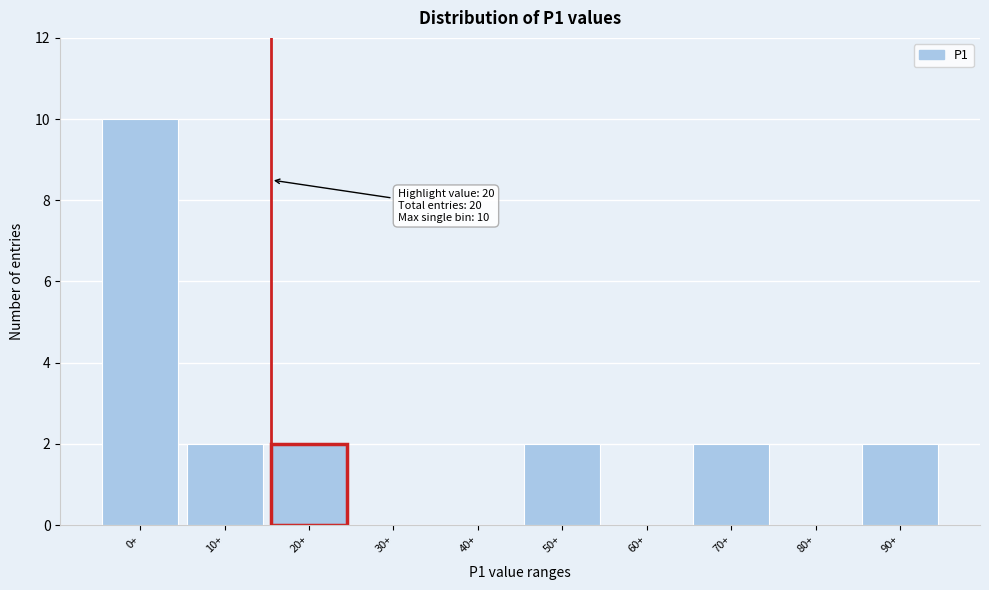

Reading left to right, transcribe all the data shown in this chart.

0+=10	10+=2	20+=2	30+=0	40+=0	50+=2	60+=0	70+=2	80+=0	90+=2